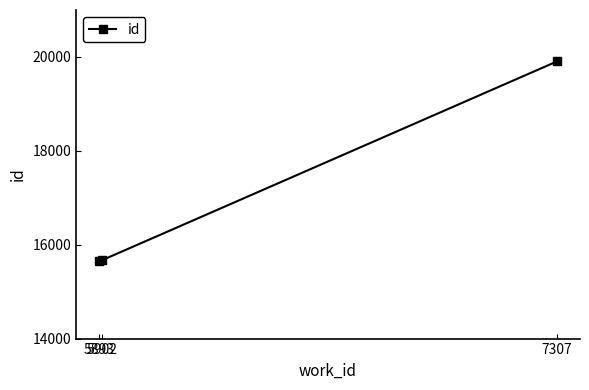

What is the greatest value displayed?

19906